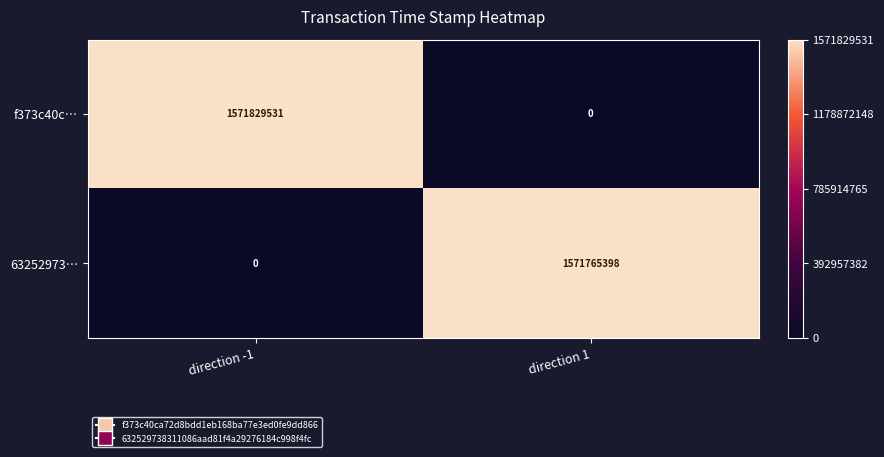

The f373c40c… series shows 386833590 at direction -1. True or false?

False